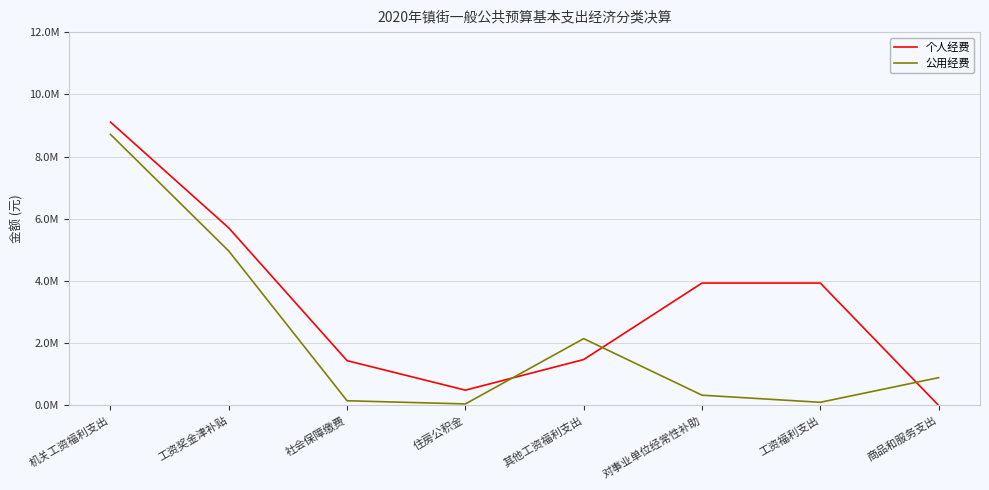

The 公用经费 series shows 99961.5 at 工资福利支出. True or false?

True